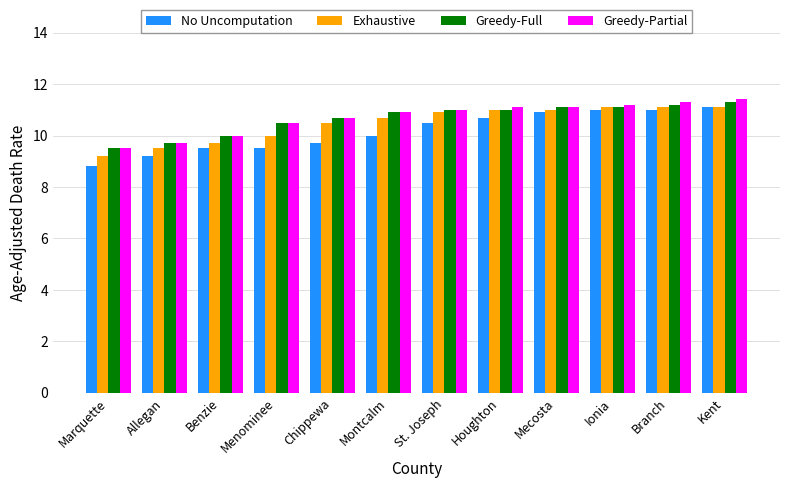

Is the value of Exhaustive at Branch greater than the value of Greedy-Full at Allegan?

Yes